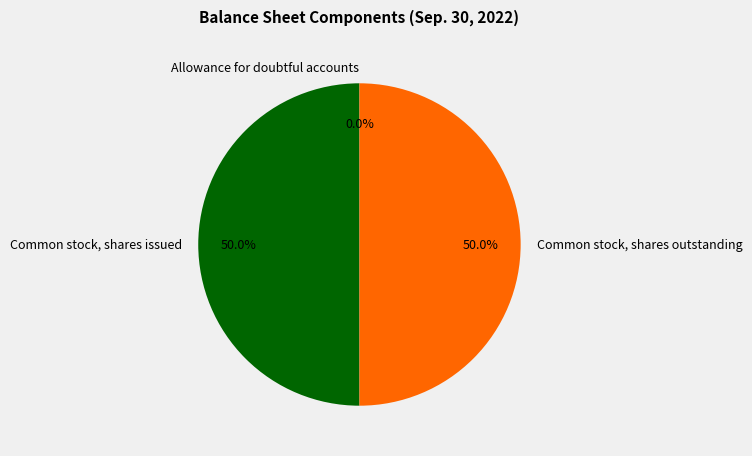

What percentage is the Common stock, shares issued slice, to the nearest percent?

50%